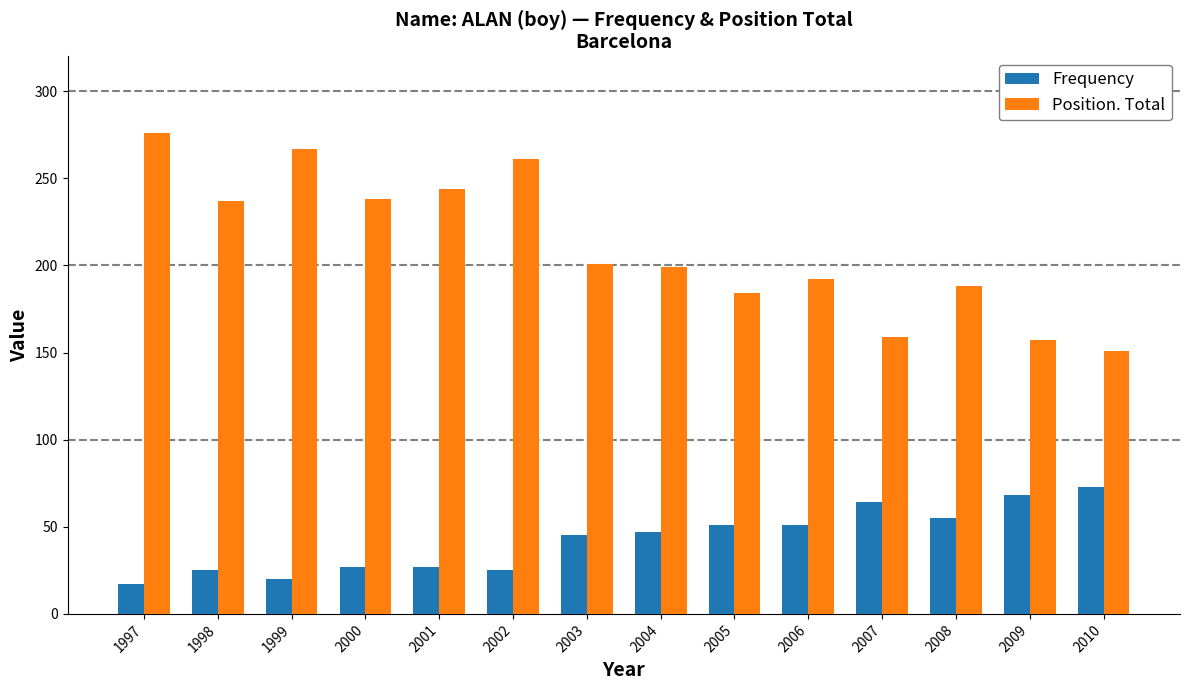

True or false: Position. Total has a value of 184 at 2005.

True